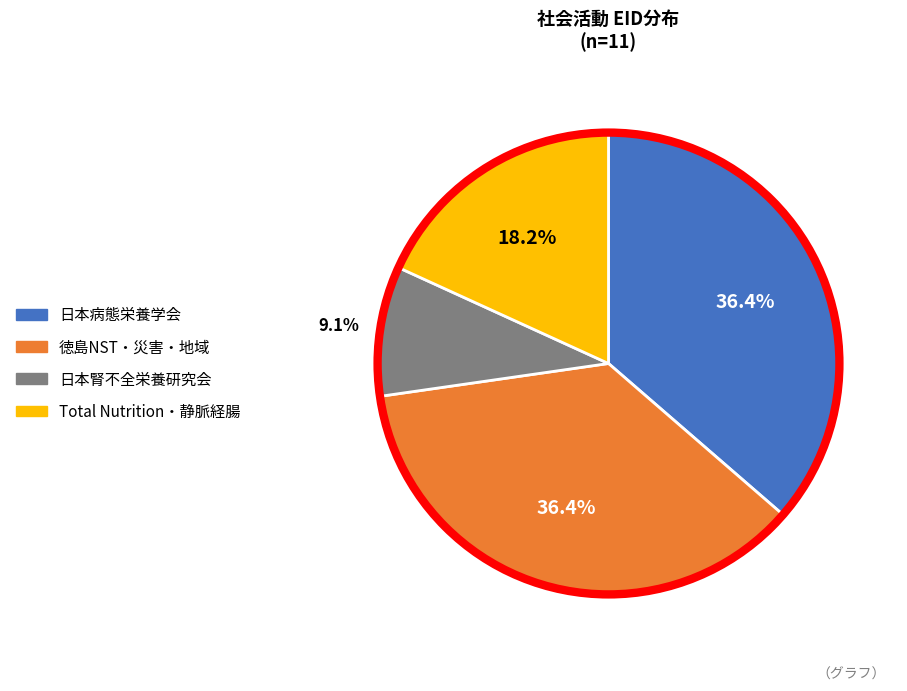

What portion of the pie excludes 日本腎不全栄養研究会?

90.9%